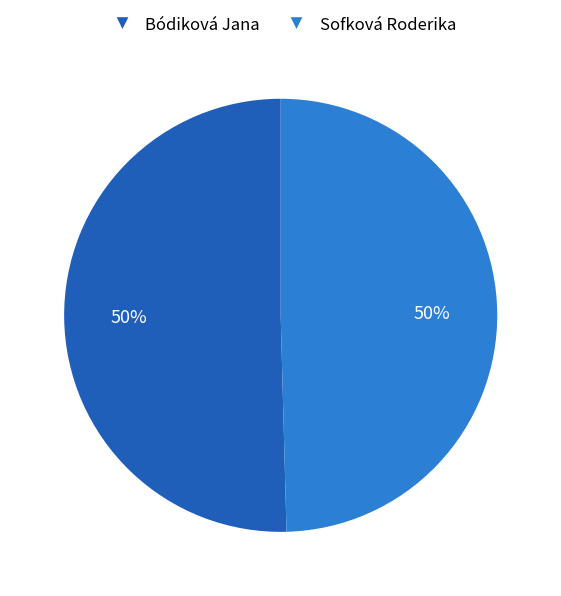

Is it true that Bódiková Jana is 50% of the pie?

True